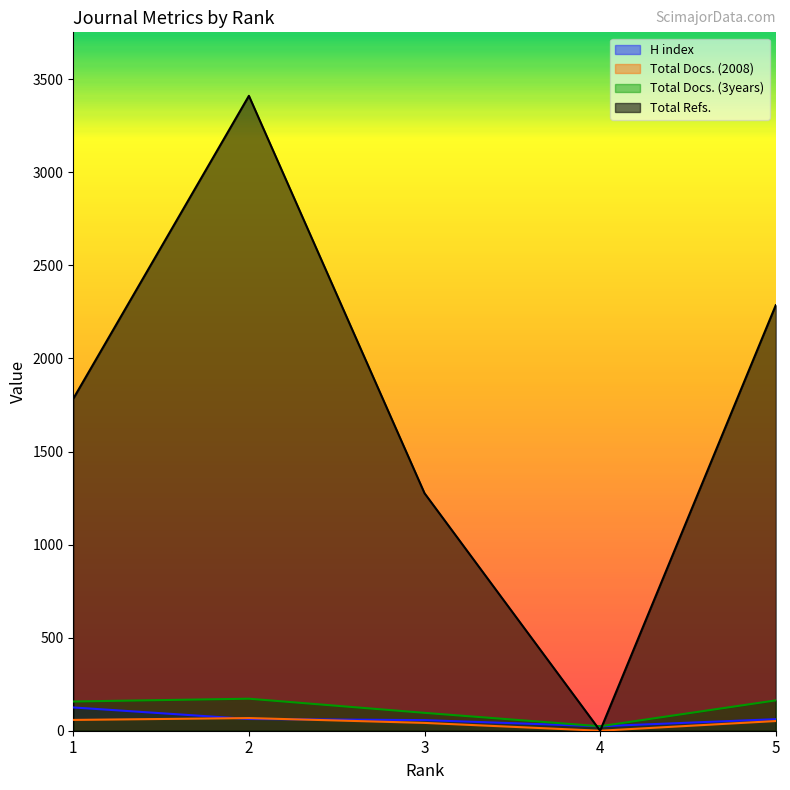

True or false: Total Docs. (3years) and H index intersect in this chart.

False